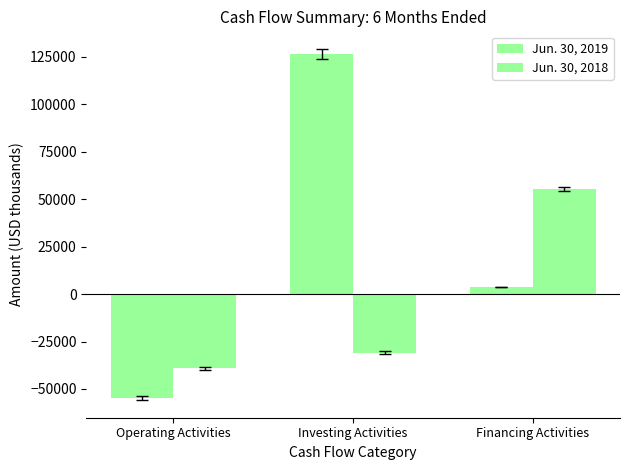

How many bars are there in total?

6